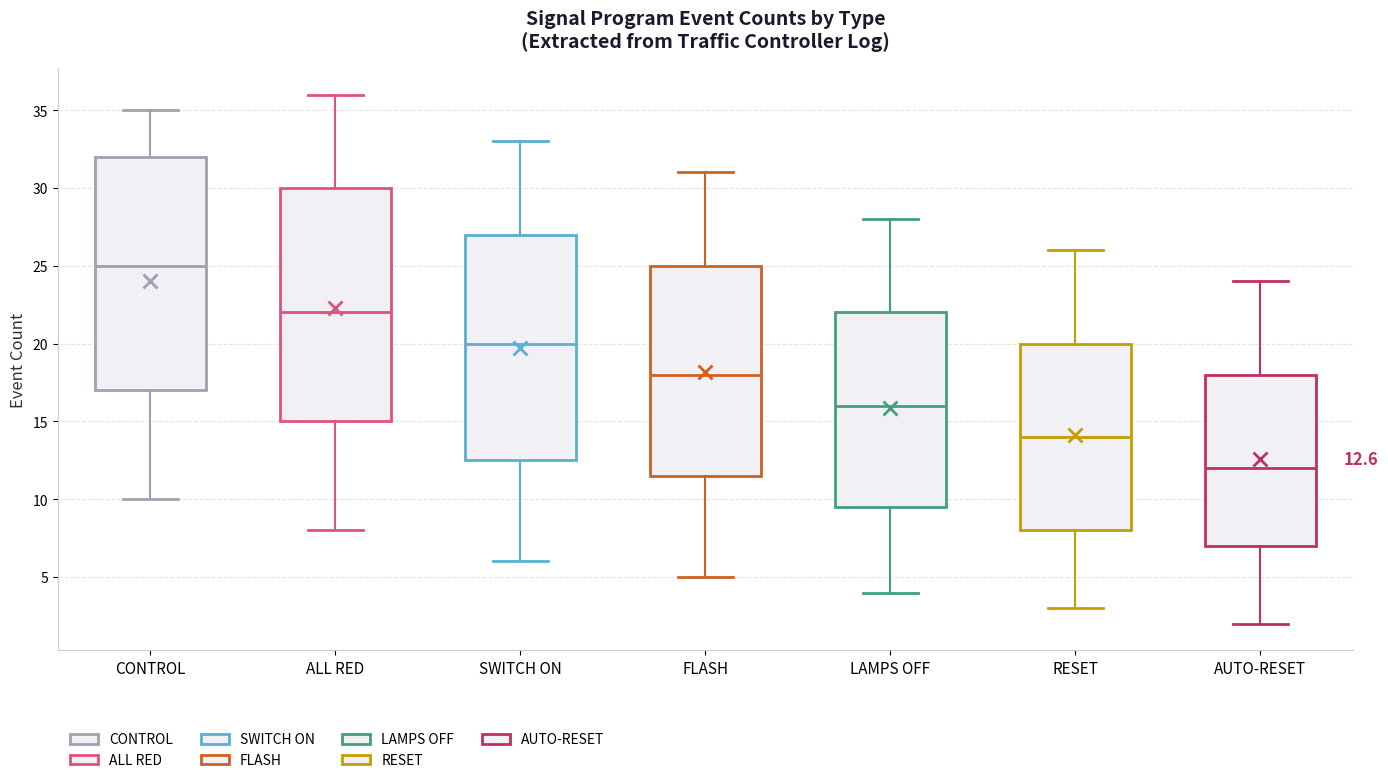

Which box's median line is the highest?

CONTROL